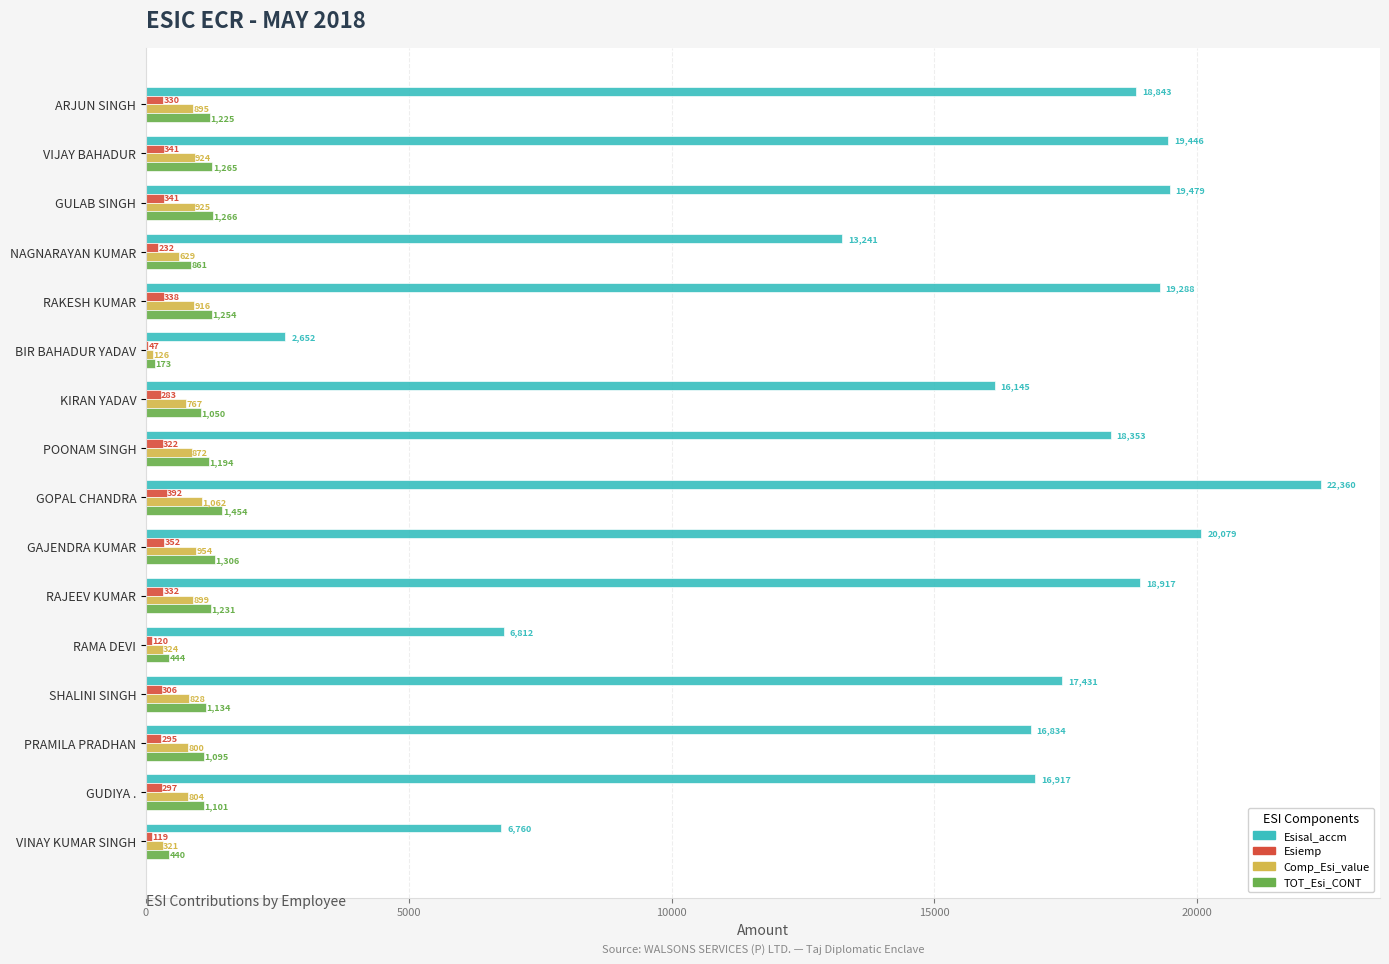

At which label does Comp_Esi_value reach its peak?

GOPAL CHANDRA